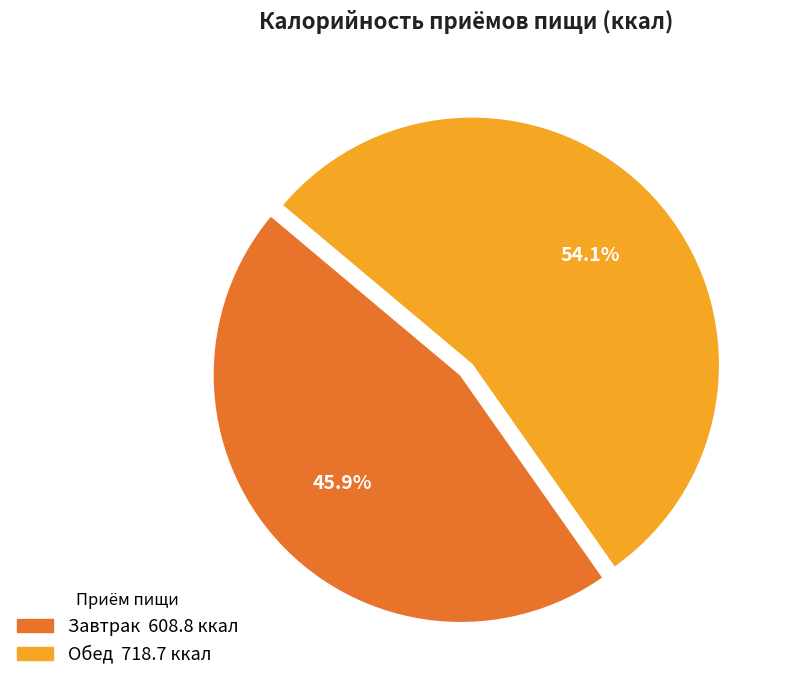

Between Обед and Завтрак, which is larger?

Обед